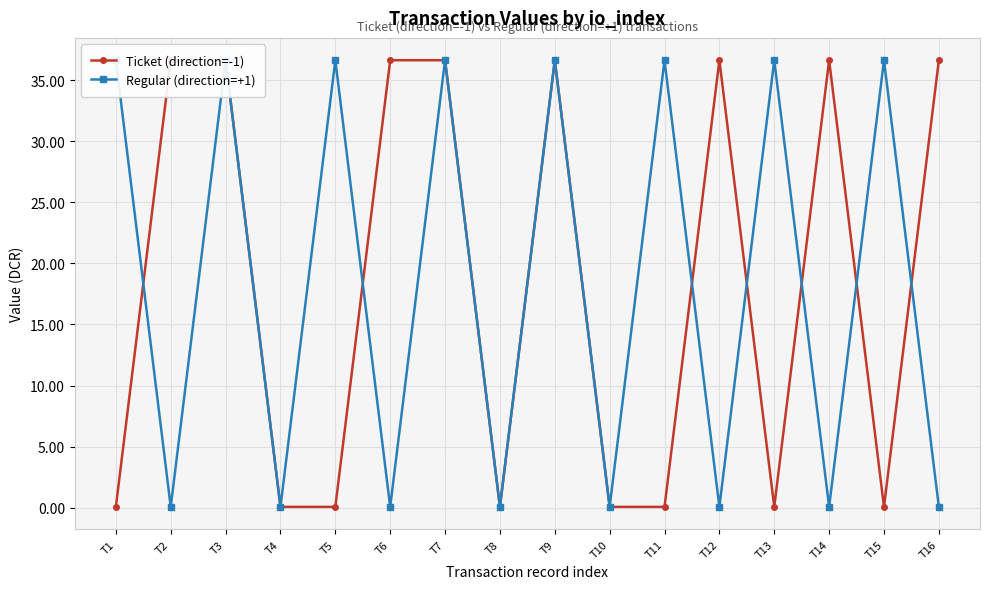

How many lines are shown in the chart?

2